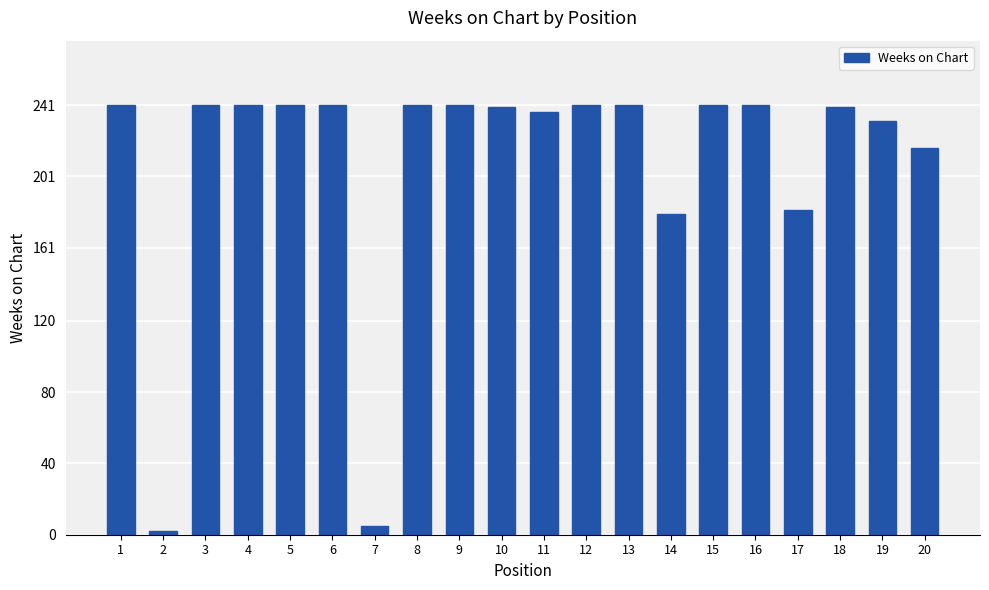

What is the approximate value at 10?

240